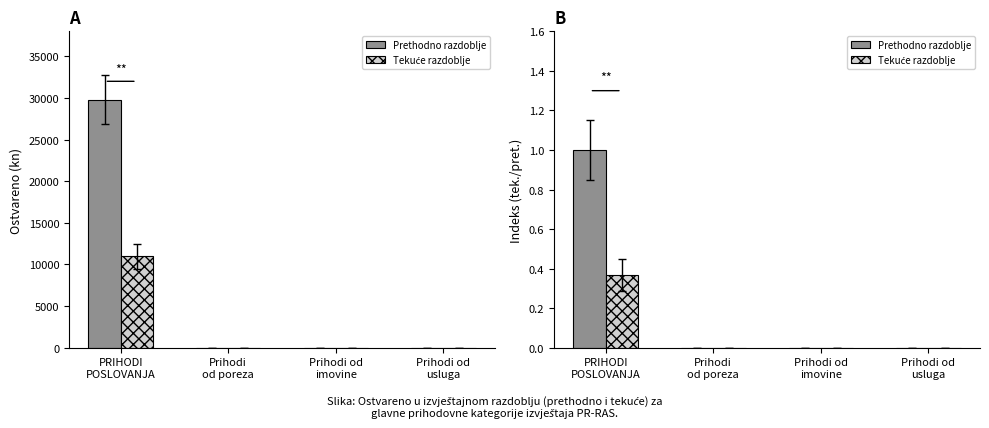

What is the sum of all Prethodno razdoblje values?

1.0